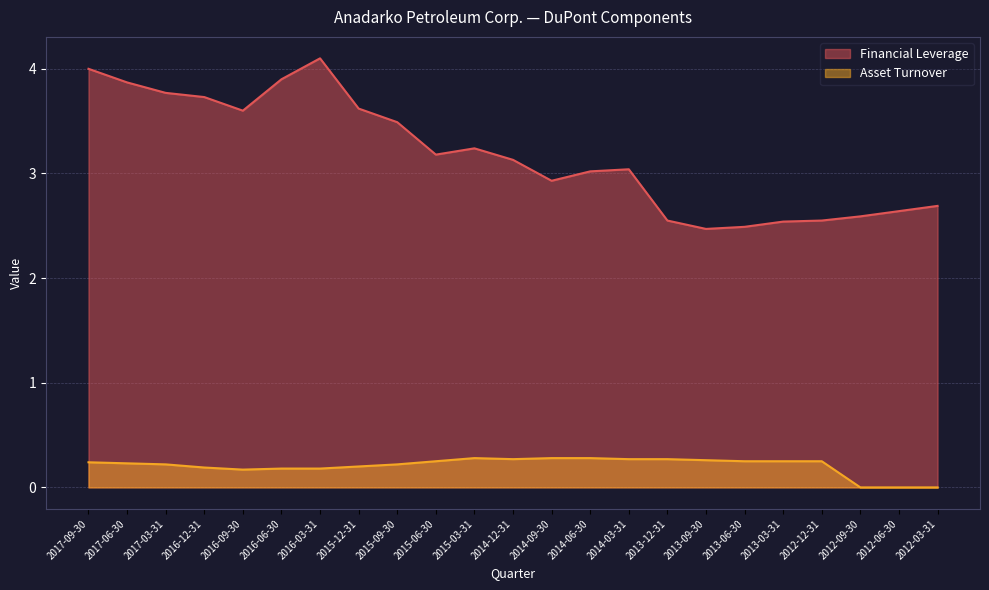

How many Asset Turnover values are between 0 and 1?

23